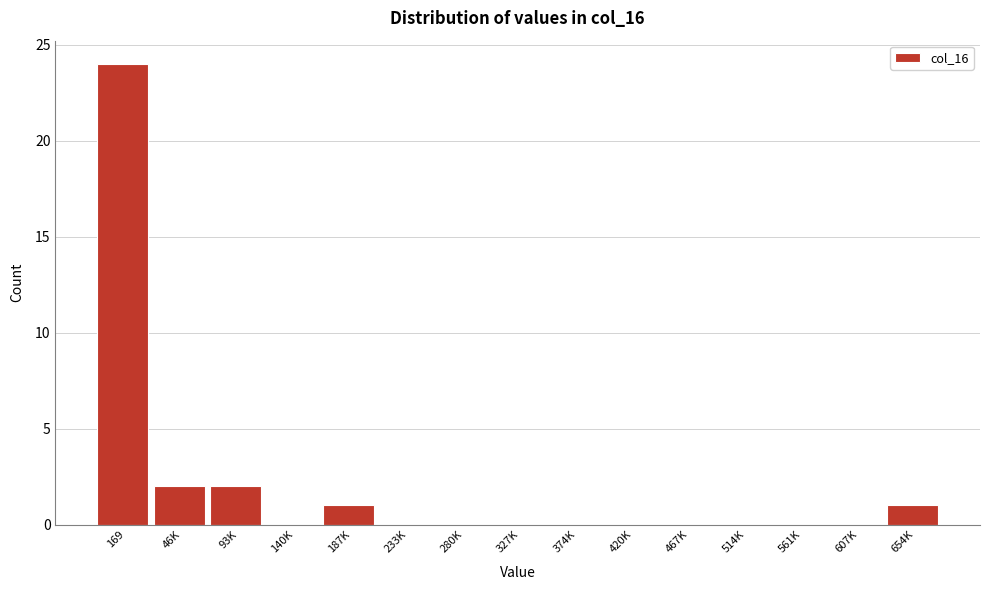

Reading right to left, extract all data points from this chart.

654K=1	607K=0	561K=0	514K=0	467K=0	420K=0	374K=0	327K=0	280K=0	233K=0	187K=1	140K=0	93K=2	46K=2	169=24